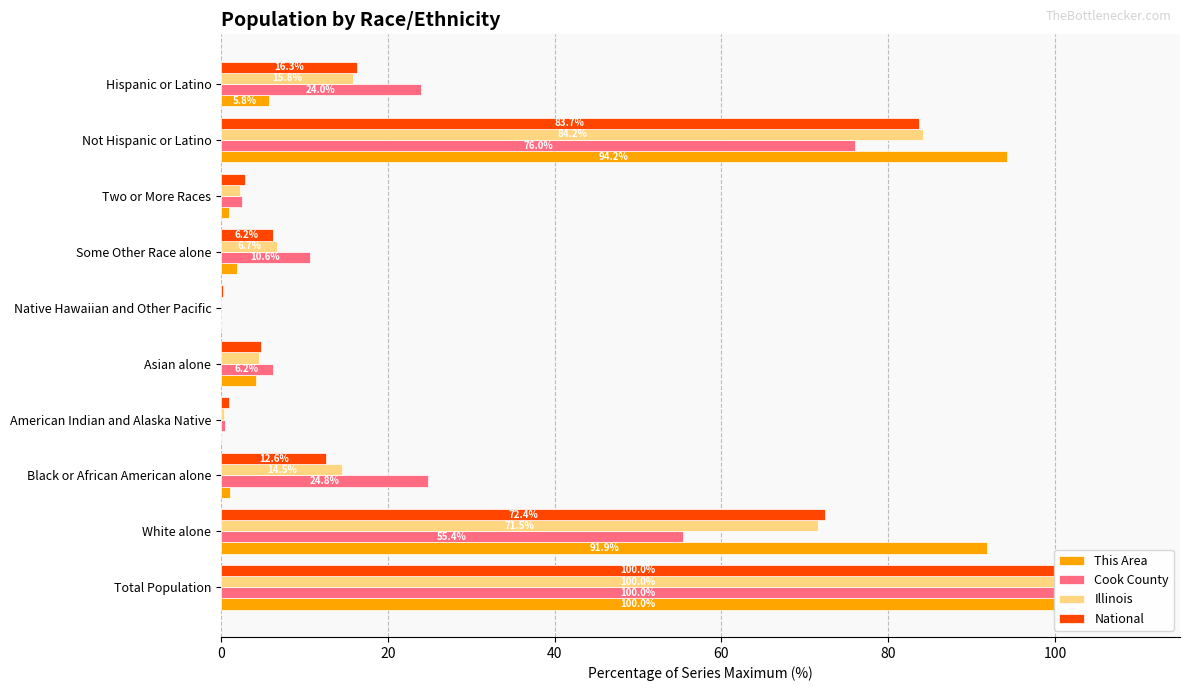

Rank the series by their maximum value, from highest to lowest.

This Area, Cook County, Illinois, National